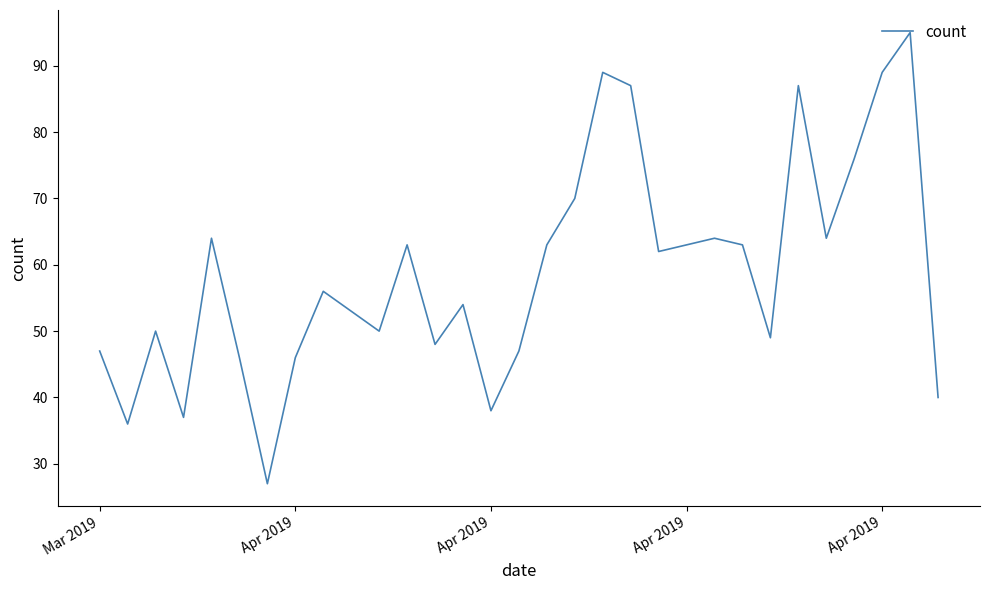

What is the difference between the maximum and minimum values?

68